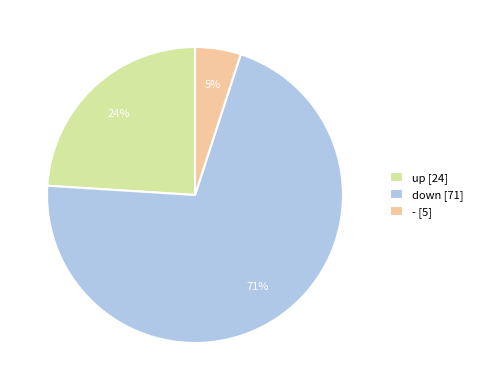

To the nearest percent, what is the combined percentage of up and -?

29%